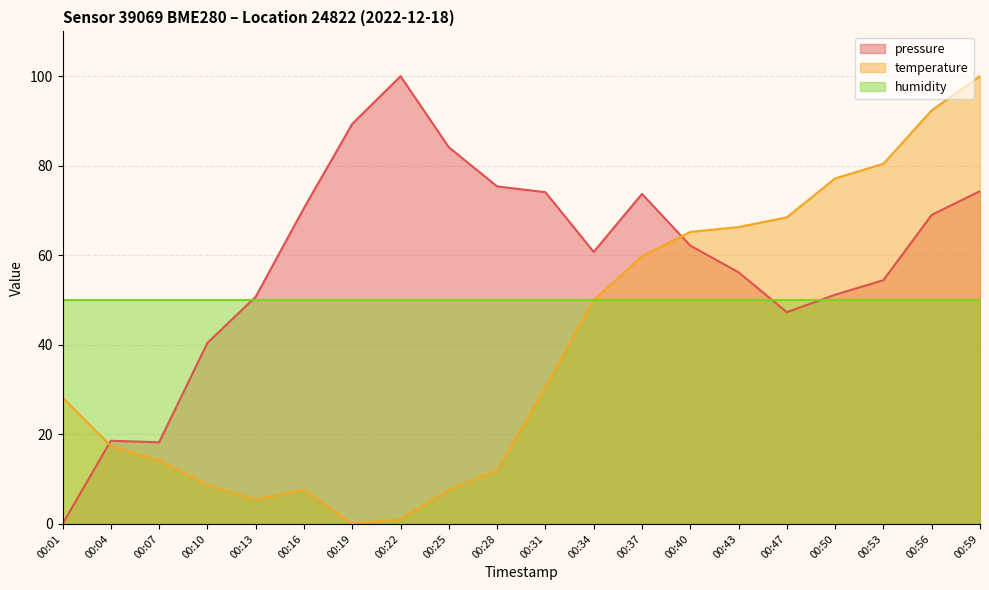

Where is the first local minimum for temperature?

00:13